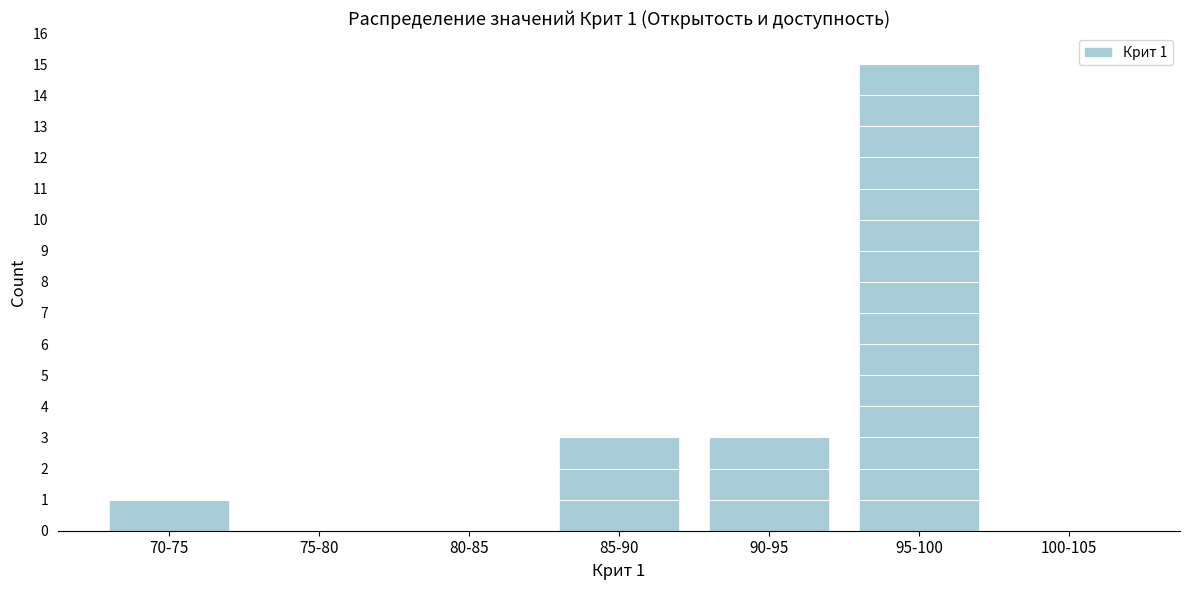

Reading left to right, list all the values displayed in this chart.

70-75=1	75-80=0	80-85=0	85-90=3	90-95=3	95-100=15	100-105=0